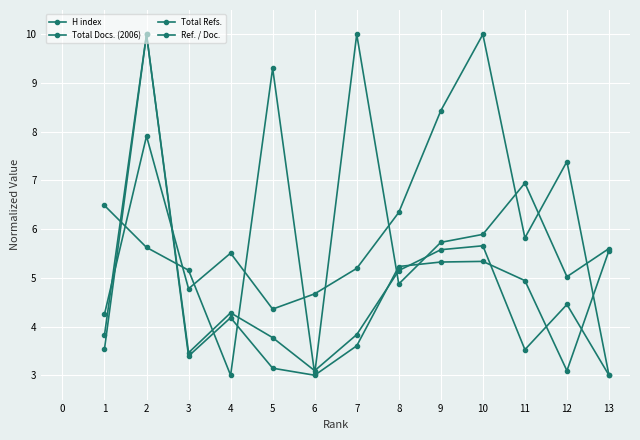

At how many categories does at least one series exceed 3?

13